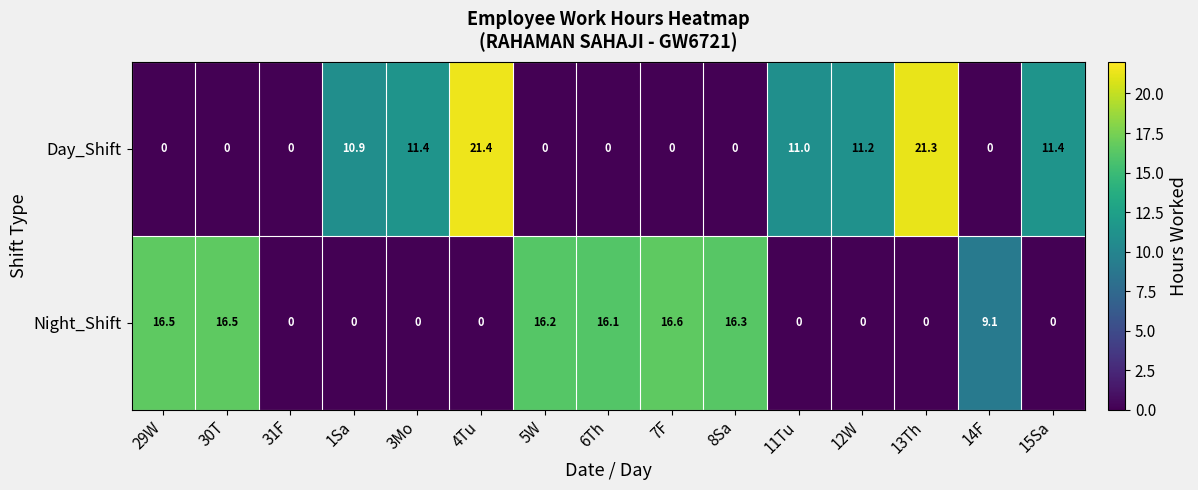

The value of Day_Shift at 6Th is 7.3. True or false?

False